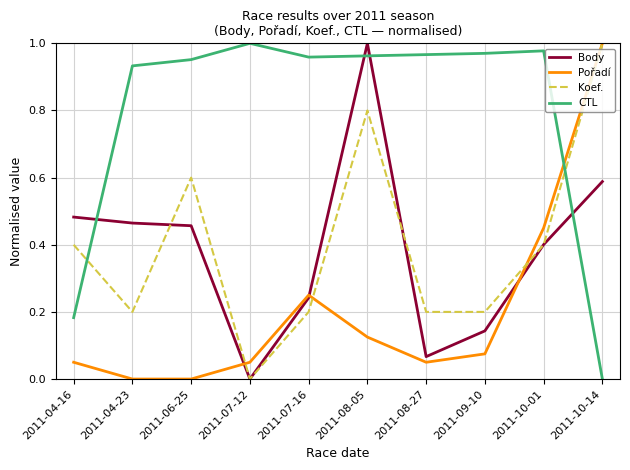

What position from the right is 2011-07-12?

7